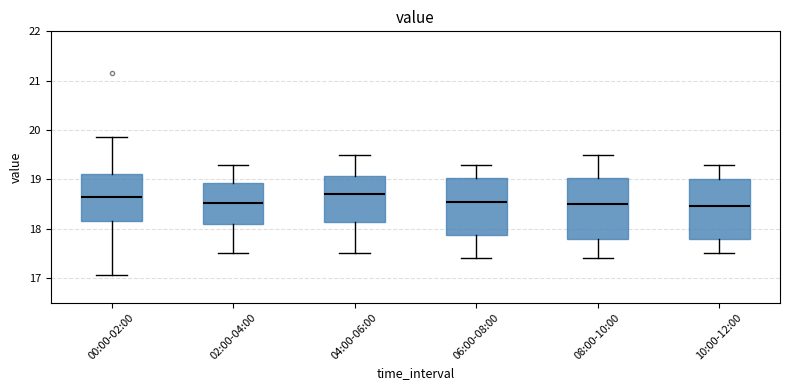

Reading left to right, transcribe this box plot: for each box, give where its median line is, the range the box spans, and where its two whiskers end, as read against the y-axis. The values are not printed on the chart, so give them approximately, as read against the axis.

00:00-02:00: median 18.6, box 18.2 to 19.1, whiskers 17.1 to 19.9
02:00-04:00: median 18.5, box 18.1 to 18.9, whiskers 17.5 to 19.3
04:00-06:00: median 18.7, box 18.1 to 19.1, whiskers 17.5 to 19.5
06:00-08:00: median 18.6, box 17.9 to 19.0, whiskers 17.4 to 19.3
08:00-10:00: median 18.5, box 17.8 to 19.0, whiskers 17.4 to 19.5
10:00-12:00: median 18.5, box 17.8 to 19.0, whiskers 17.5 to 19.3